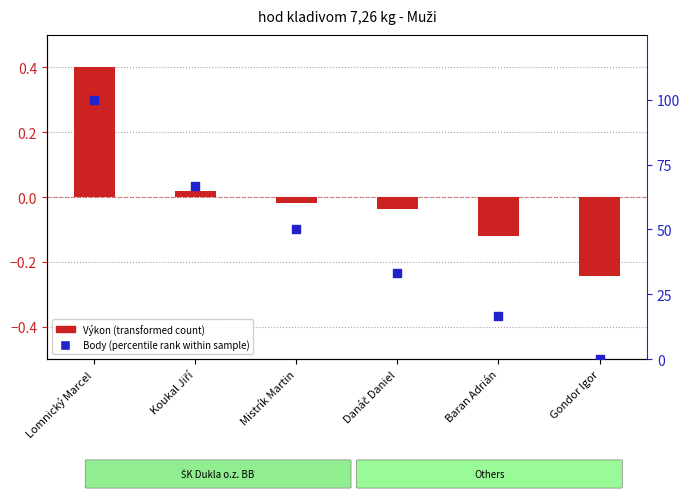

What are all the series names shown in the legend?

Výkon (transformed), Body (percentile rank)